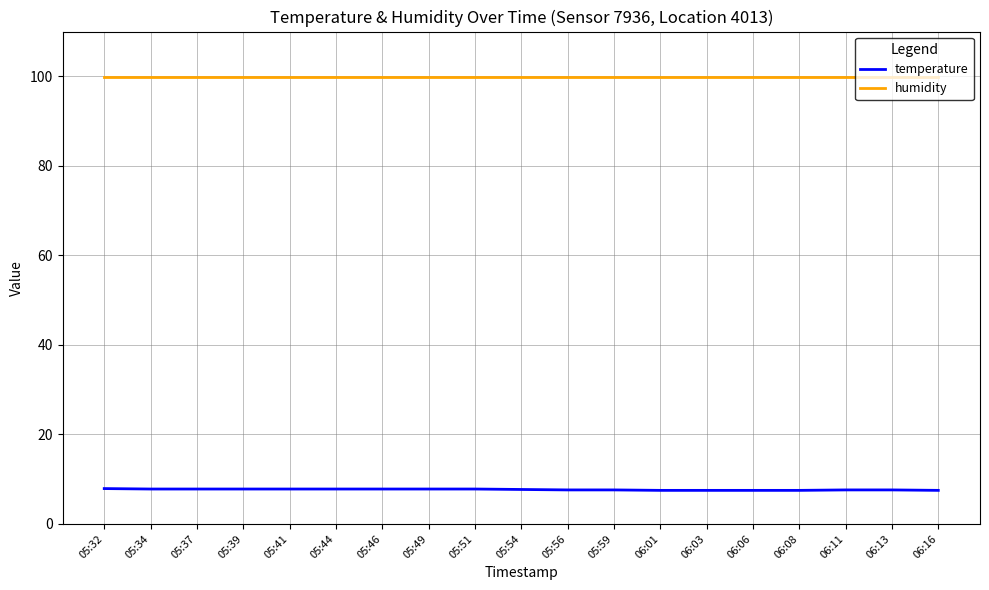

What is the sum of the humidity values at 06:11 and 06:08?

199.8